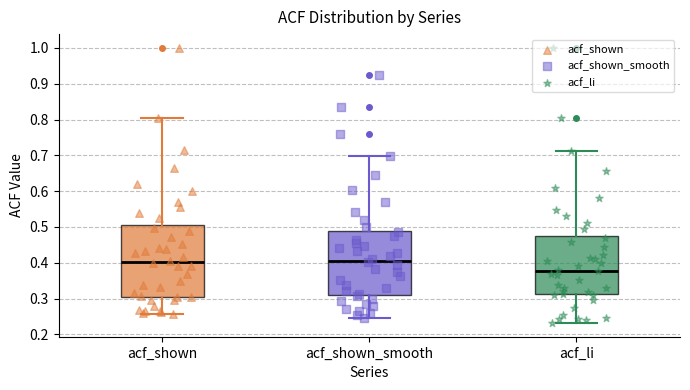

Reading left to right, transcribe this box plot: for each box, give where its median line is, the range the box spans, and where its two whiskers end, as read against the y-axis. The values are not printed on the chart, so give them approximately, as read against the axis.

acf_shown: median 0.40, box 0.30 to 0.50, whiskers 0.26 to 0.80
acf_shown_smooth: median 0.41, box 0.31 to 0.49, whiskers 0.25 to 0.70
acf_li: median 0.38, box 0.31 to 0.48, whiskers 0.23 to 0.71